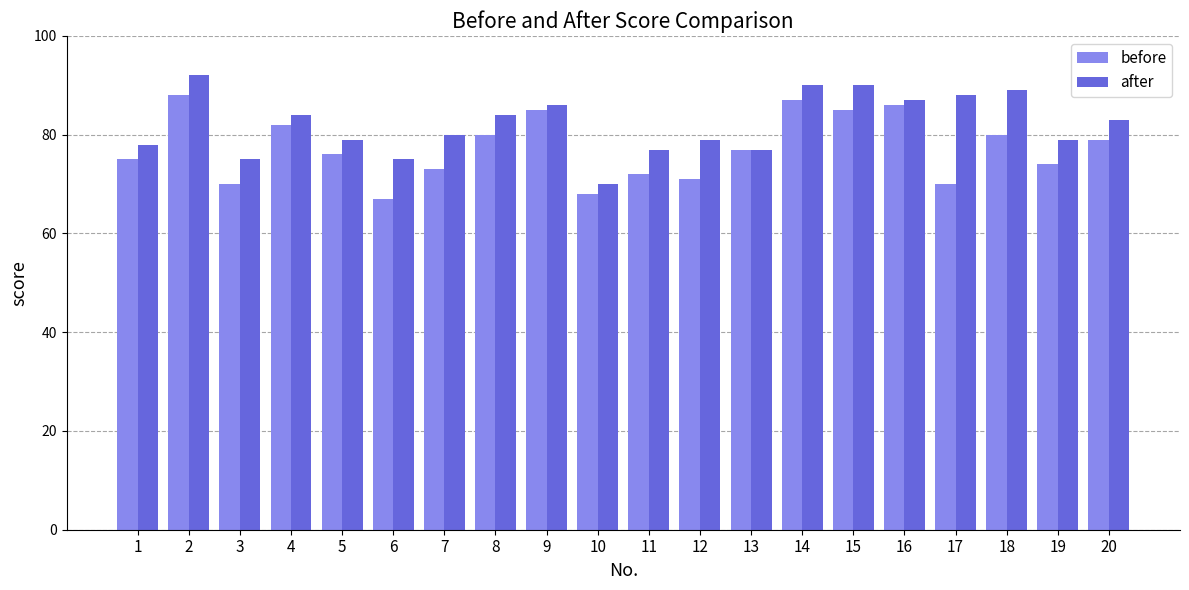

How many values in the before series are below 77?

10